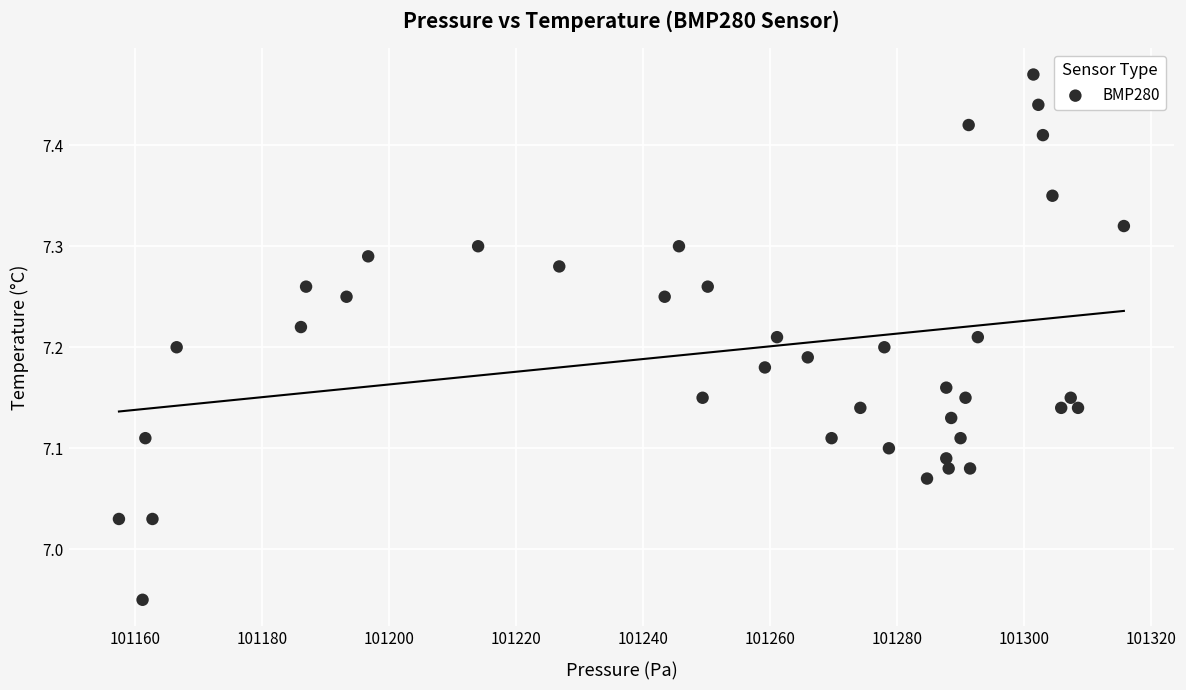

What is the range of X values (max minus min)?

158.2